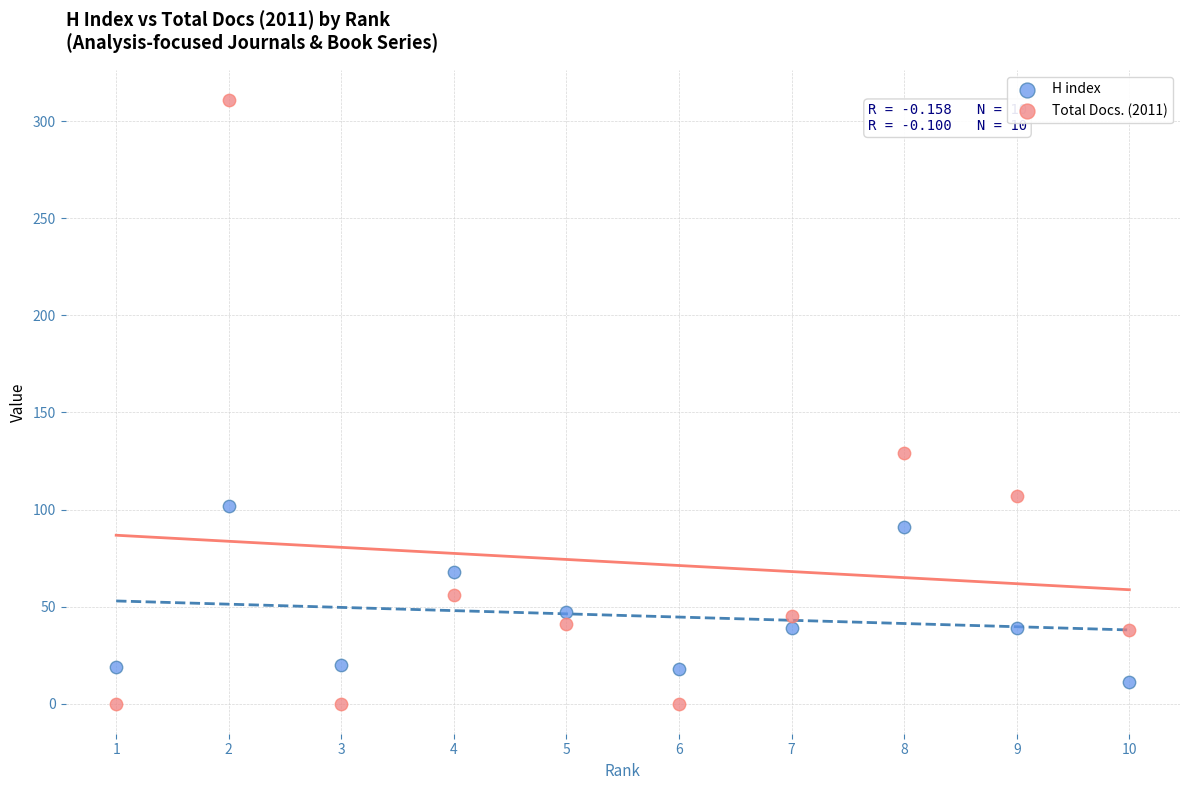

In the Total Docs. (2011) series, what Y value is closest to 155?

129